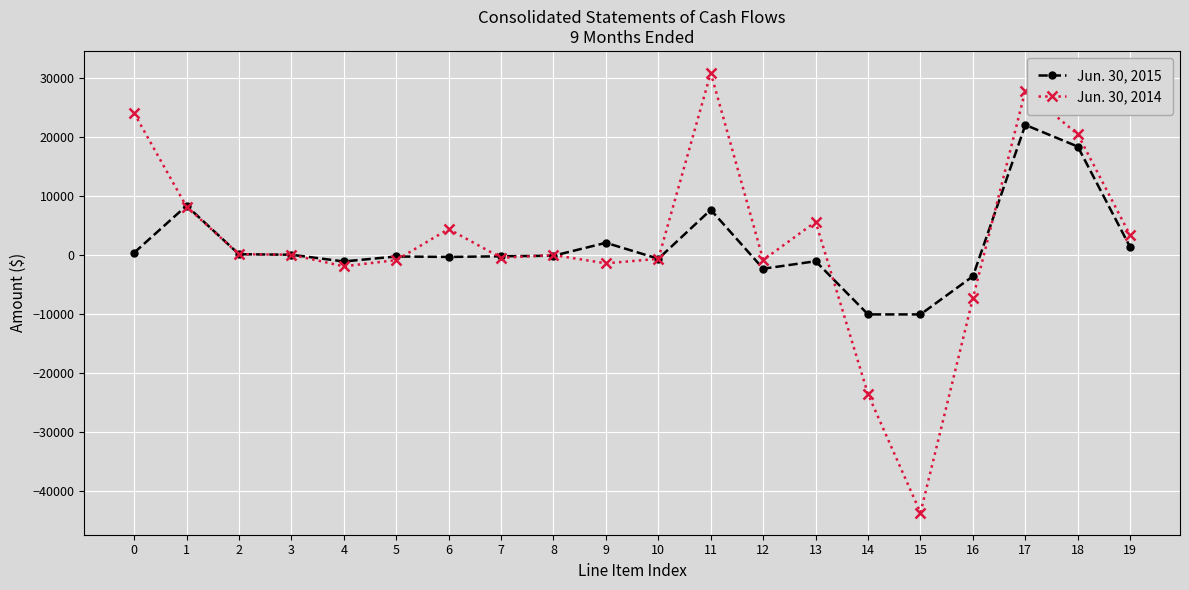

What is the spread (max minus min) of values at 1?

161